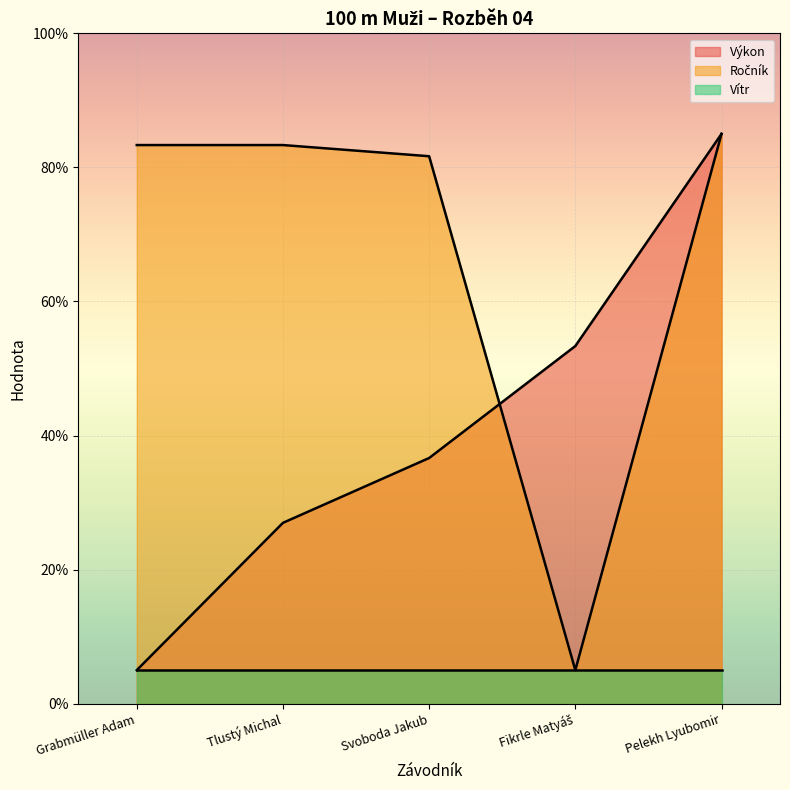

At which label does Výkon reach its minimum?

Grabmüller Adam